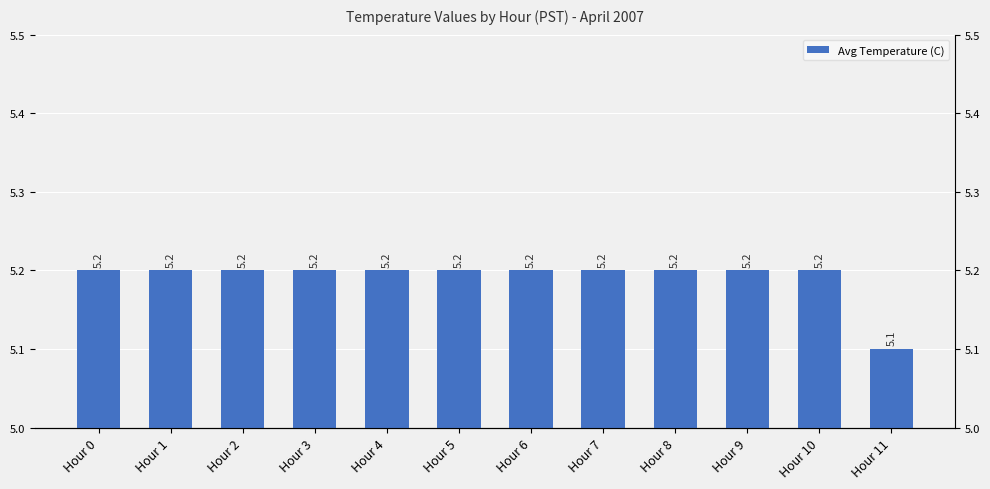

List the labels in order of value, largest first.

Hour 0, Hour 1, Hour 2, Hour 3, Hour 4, Hour 5, Hour 6, Hour 7, Hour 8, Hour 9, Hour 10, Hour 11